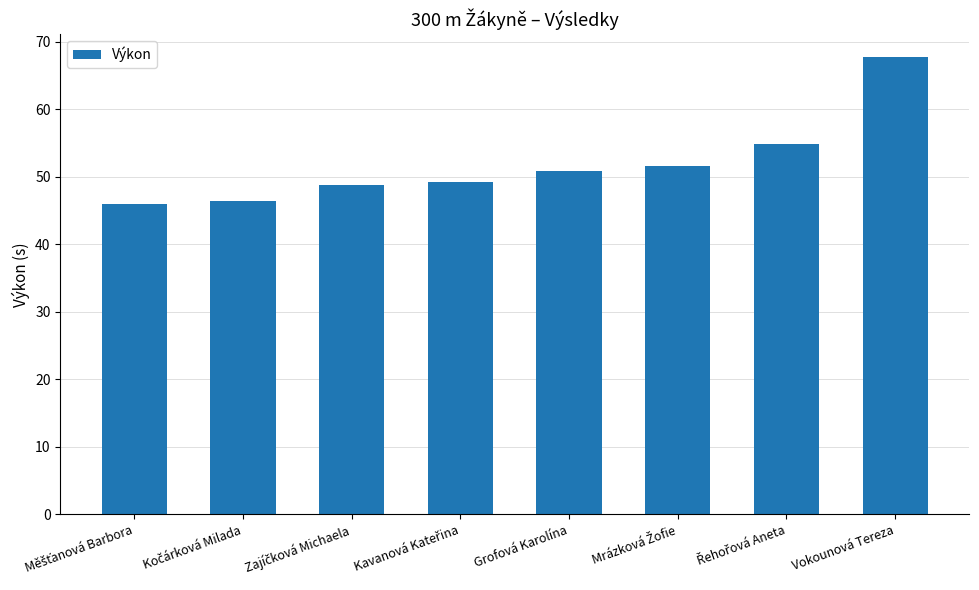

What is the difference between the maximum and minimum values?

21.7